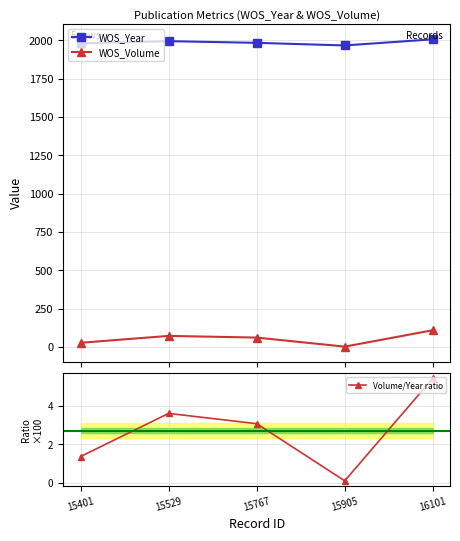

Reading left to right, transcribe all the data shown in this chart.

WOS_Year: 1981.0	1995.0	1984.0	1967.0	2007.0
WOS_Volume: 27.0	72.0	61.0	2.0	109.0
Volume/Year ratio: 1.4	3.6	3.1	0.1	5.4